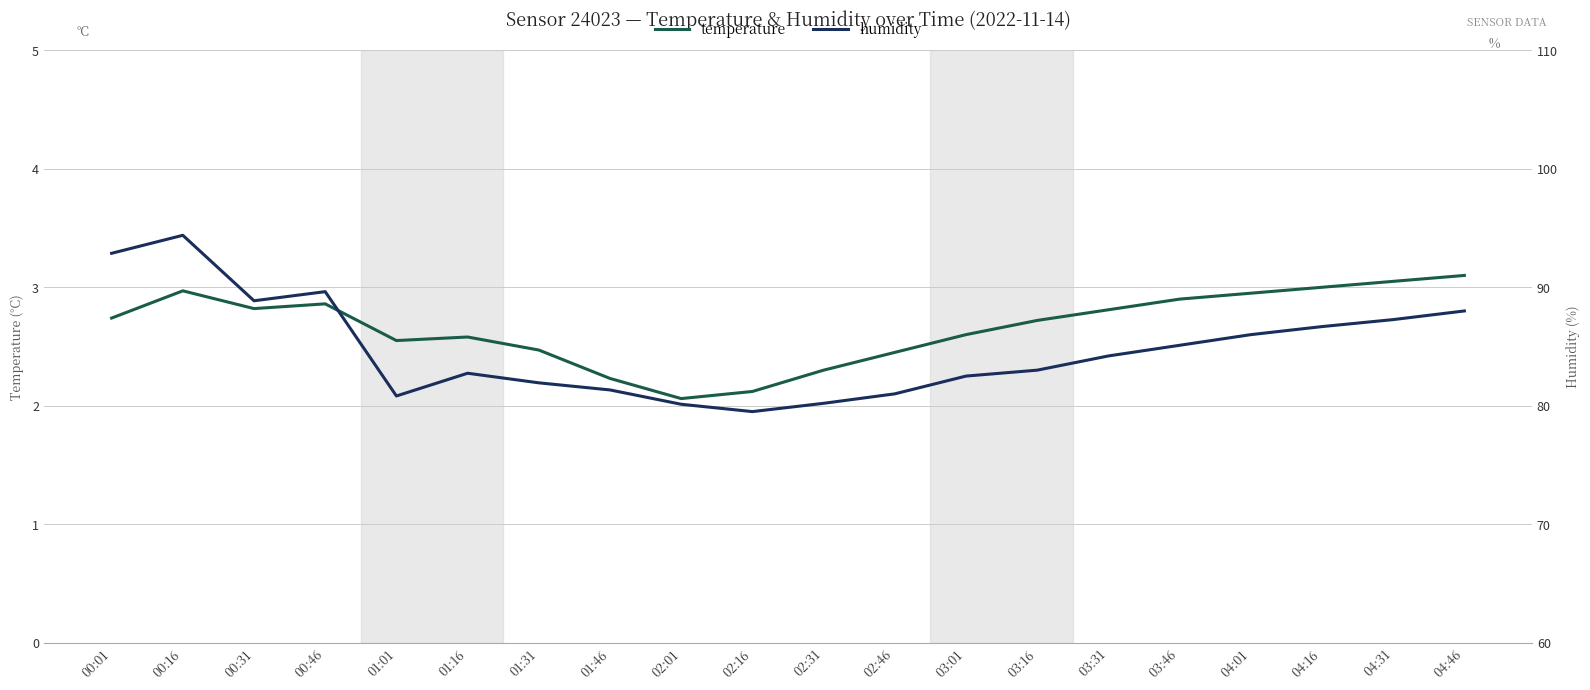

At which category does humidity reach its first local valley?

00:31